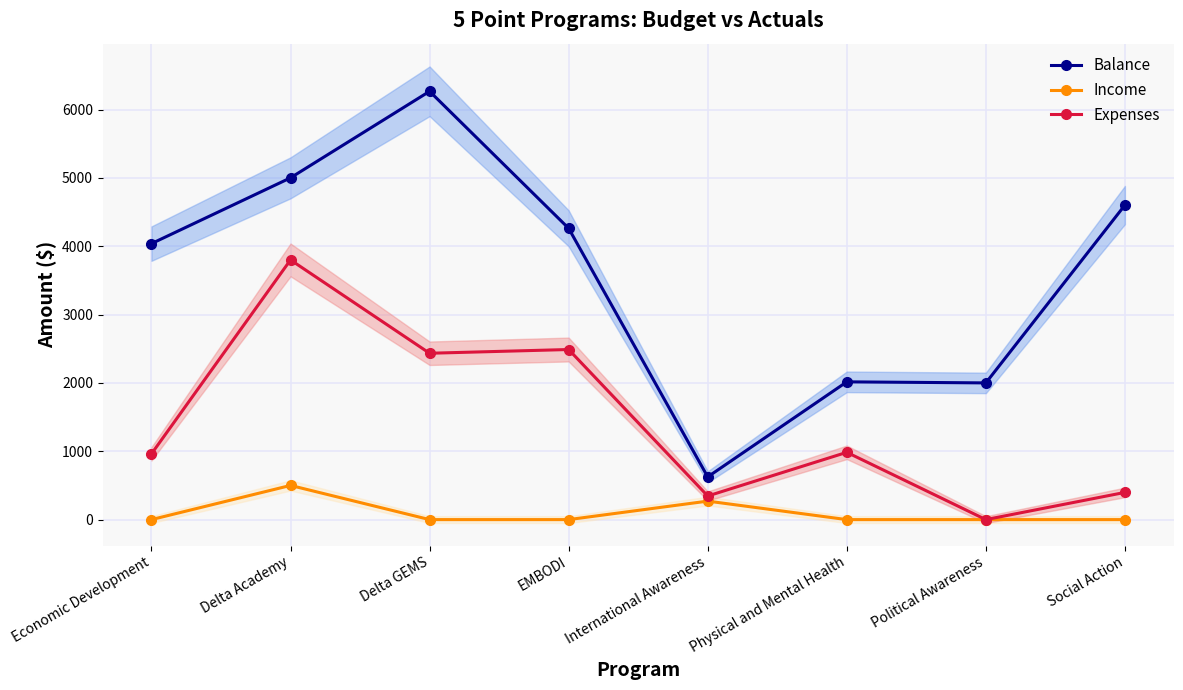

What are all the series names shown in the legend?

Balance, Income, Expenses